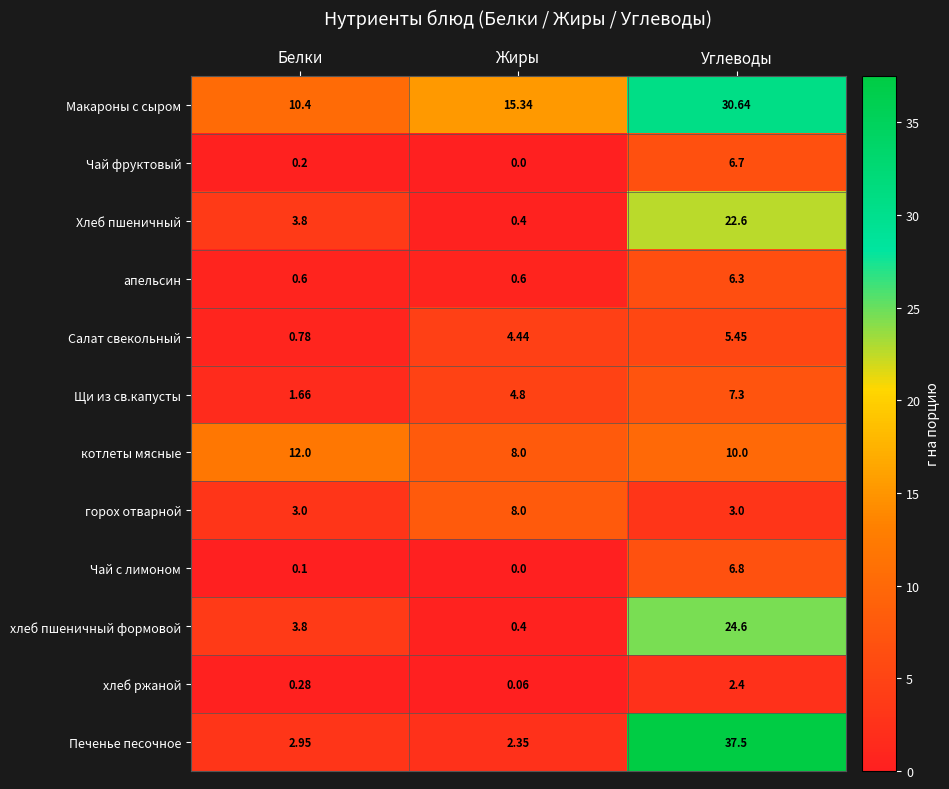

At which category is the sum across all series the highest?

Углеводы